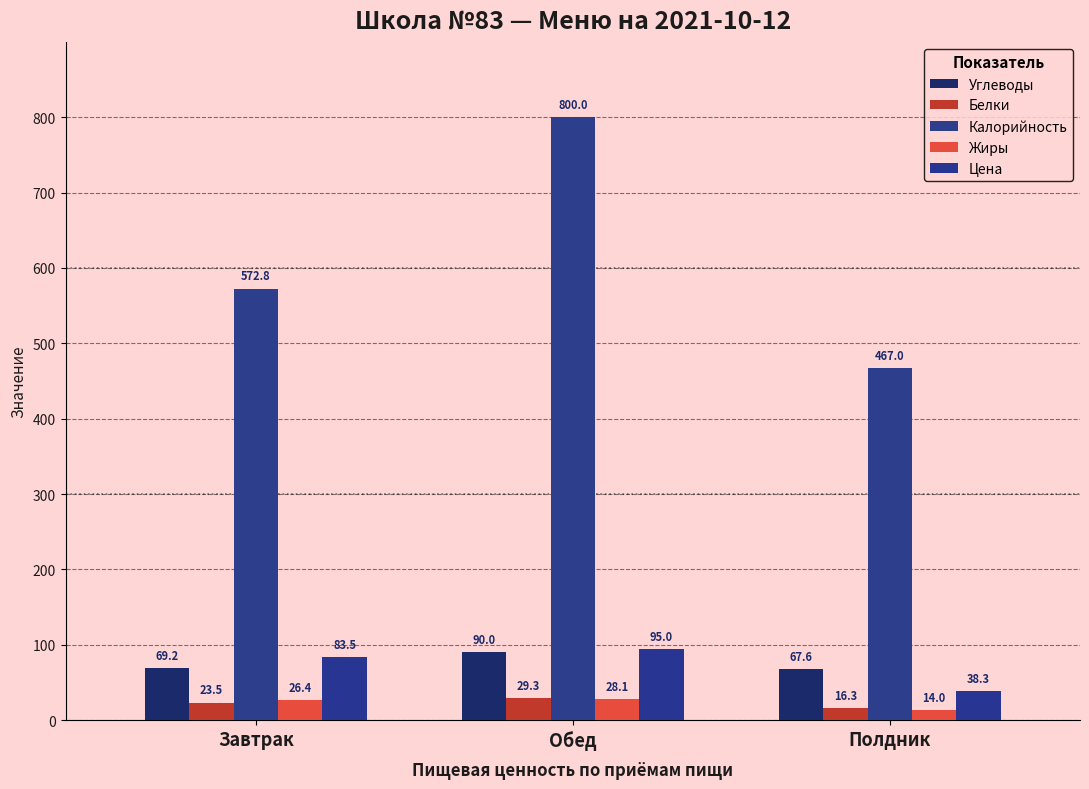

What is the difference between the maximum and minimum values in the Жиры series?

14.1